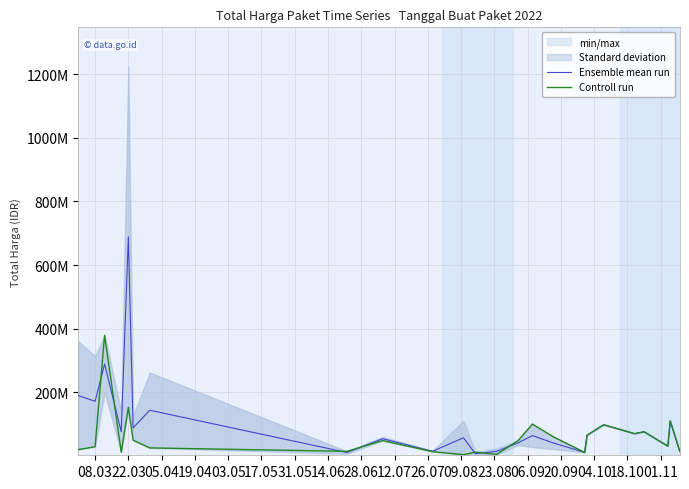

The Controll run series shows 16042380.1 at 19.04. True or false?

False